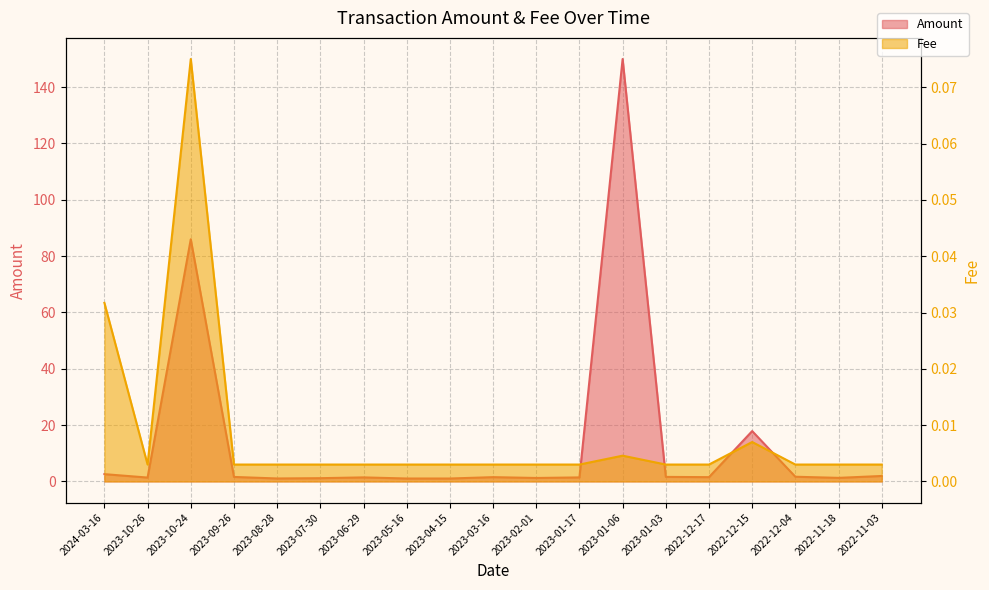

How many lines are shown in the chart?

2